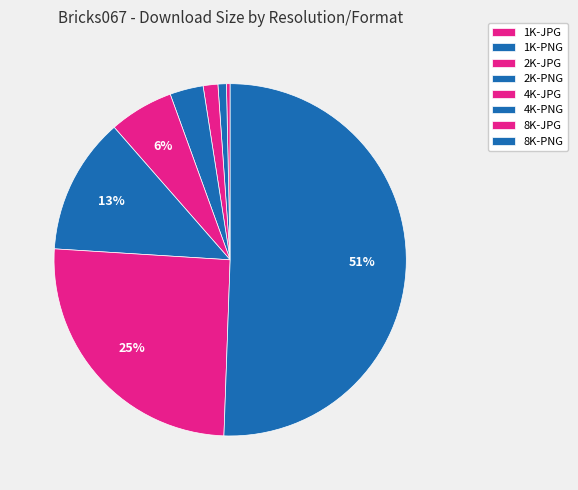

What is the change in value from 2K-PNG to 8K-PNG?

+1030564142